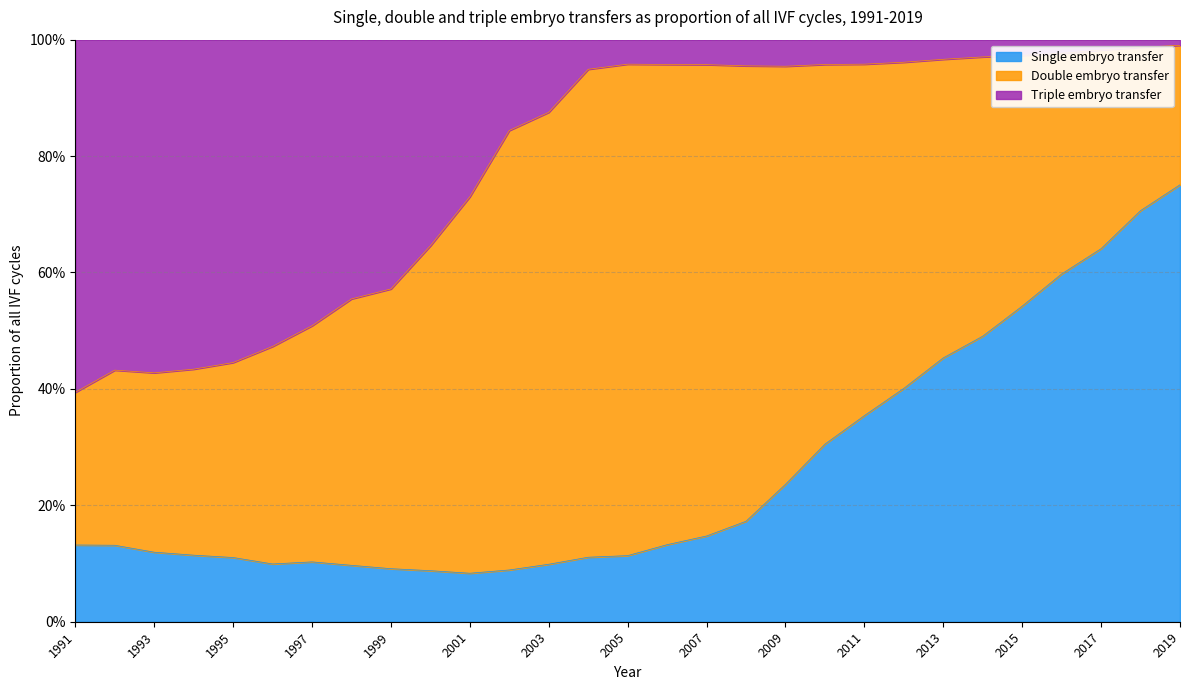

Reading left to right, what are all the values shown in this chart?

Single embryo transfer: 2019=0.8	2018=0.7	2017=0.6	2016=0.6	2015=0.5	2014=0.5	2013=0.5	2012=0.4	2011=0.4	2010=0.3	2009=0.2	2008=0.2	2007=0.1	2006=0.1	2005=0.1	2004=0.1	2003=0.1	2002=0.1	2001=0.1	2000=0.1	1999=0.1	1998=0.1	1997=0.1	1996=0.1	1995=0.1	1994=0.1	1993=0.1	1992=0.1	1991=0.1
Double embryo transfer: 2019=0.2	2018=0.3	2017=0.3	2016=0.4	2015=0.4	2014=0.5	2013=0.5	2012=0.6	2011=0.6	2010=0.7	2009=0.7	2008=0.8	2007=0.8	2006=0.8	2005=0.8	2004=0.8	2003=0.8	2002=0.8	2001=0.6	2000=0.6	1999=0.5	1998=0.5	1997=0.4	1996=0.4	1995=0.3	1994=0.3	1993=0.3	1992=0.3	1991=0.3
Triple embryo transfer: 2019=0.0	2018=0.0	2017=0.0	2016=0.0	2015=0.0	2014=0.0	2013=0.0	2012=0.0	2011=0.0	2010=0.0	2009=0.0	2008=0.0	2007=0.0	2006=0.0	2005=0.0	2004=0.1	2003=0.1	2002=0.2	2001=0.3	2000=0.4	1999=0.4	1998=0.4	1997=0.5	1996=0.5	1995=0.6	1994=0.6	1993=0.6	1992=0.6	1991=0.6